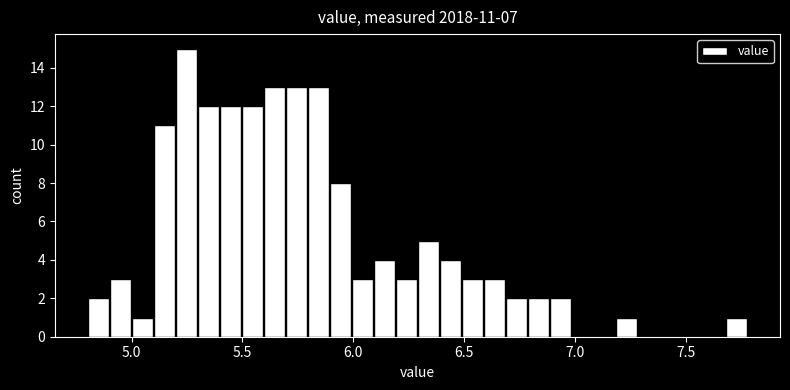

Read against the x-axis, roughly where is the centre of the tallest bar?

5.25